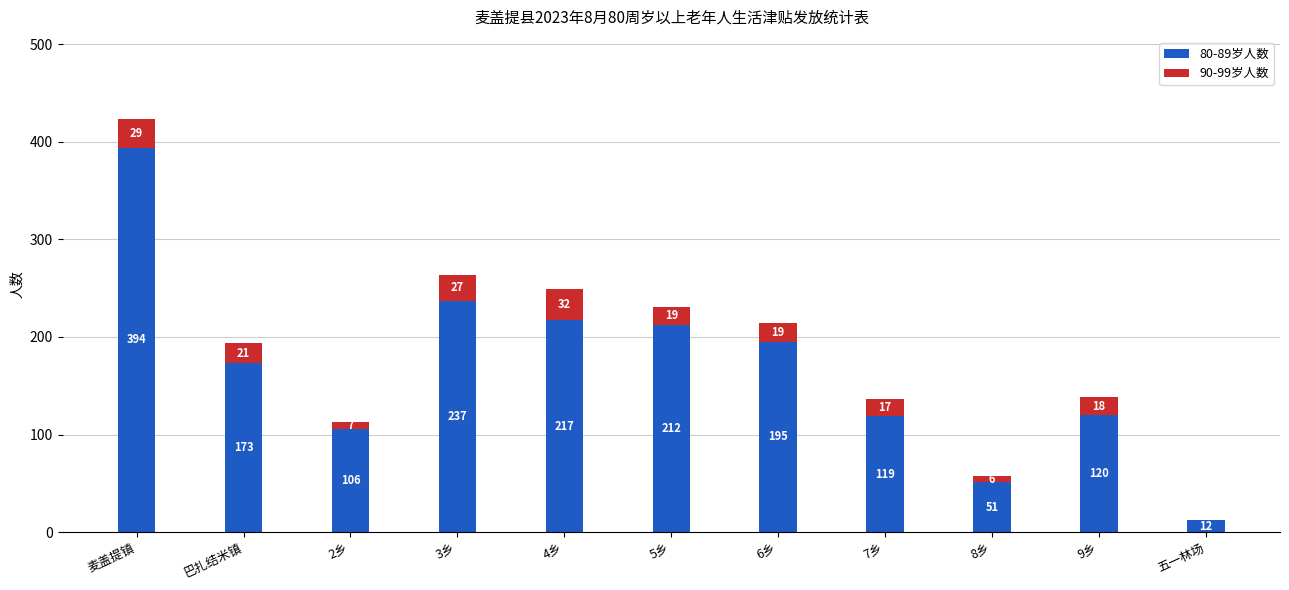

Is it true that 80-89岁人数 equals 173 at 巴扎结米镇?

True